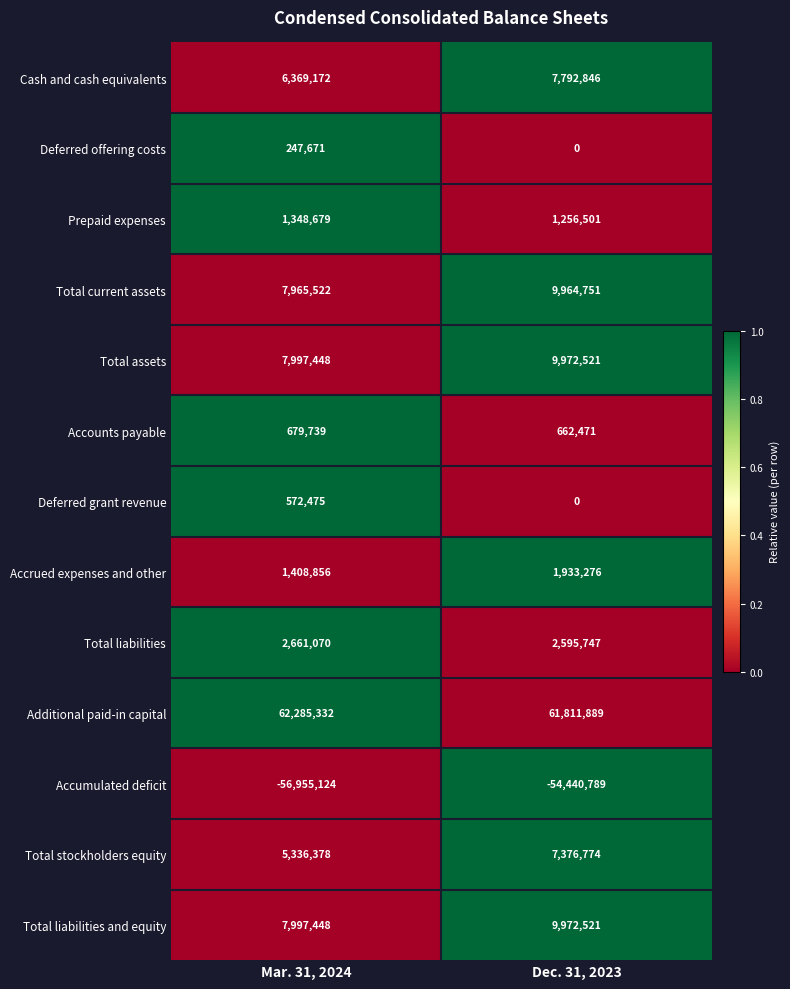

What is the difference between the Additional paid-in capital values at Dec. 31, 2023 and Mar. 31, 2024?

473443